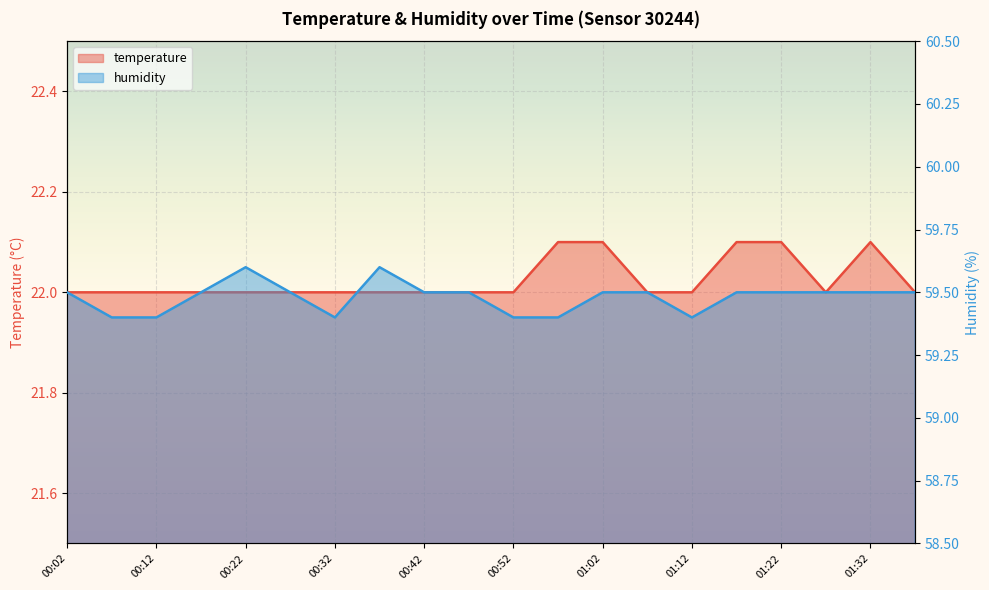

The humidity series shows 59.5 at 01:22. True or false?

True